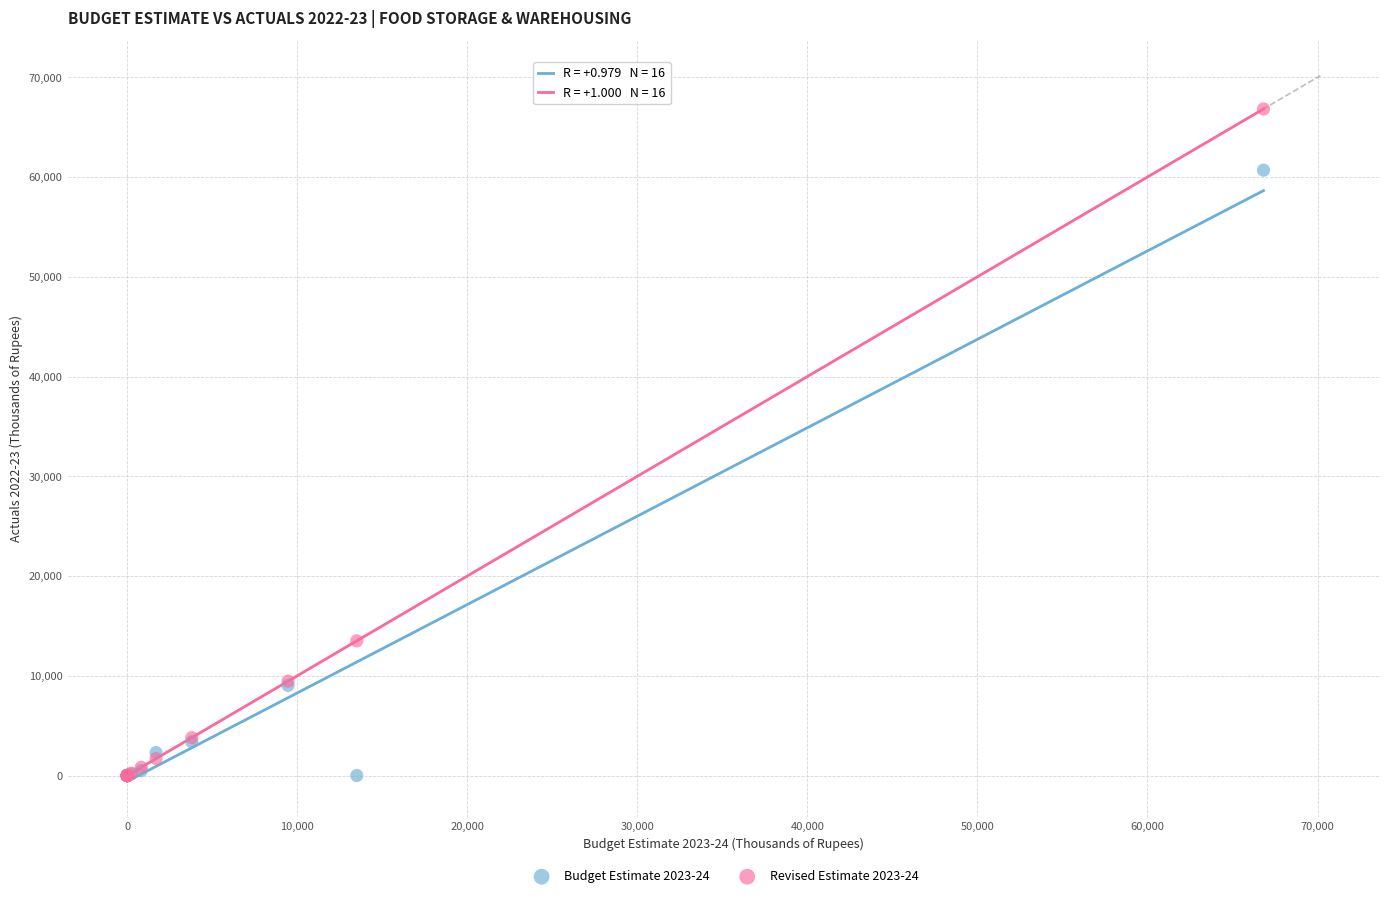

What are all the series names shown in the legend?

Budget Estimate 2023-24, Revised Estimate 2023-24